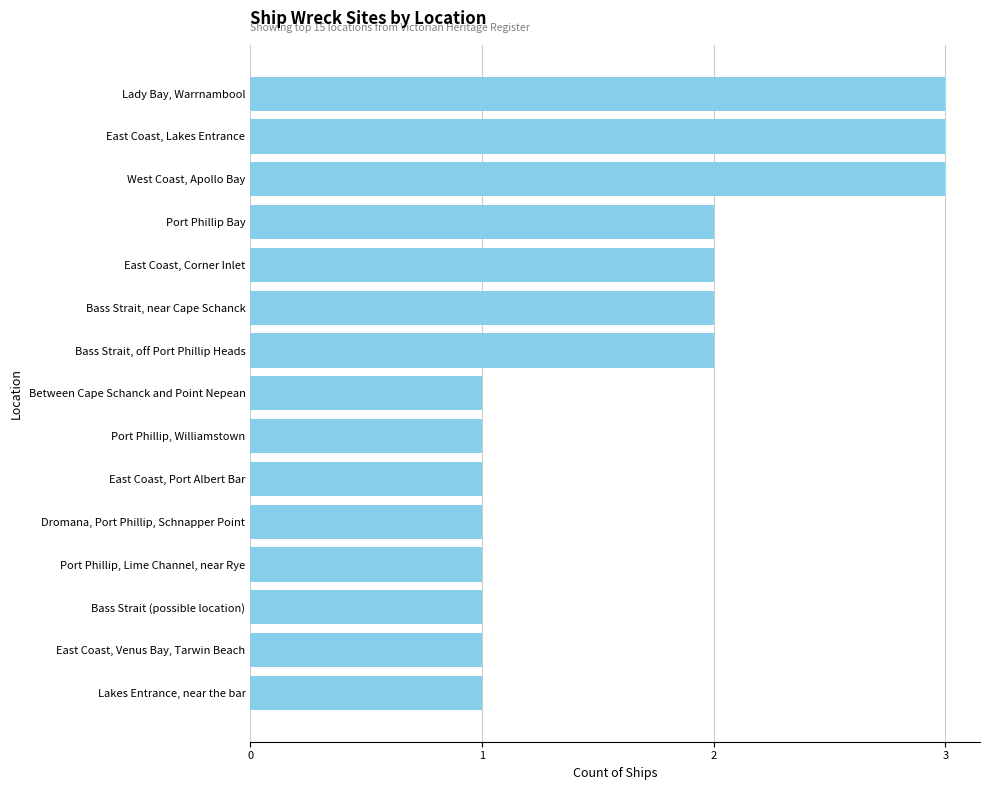

What is the difference between the maximum and minimum values?

2